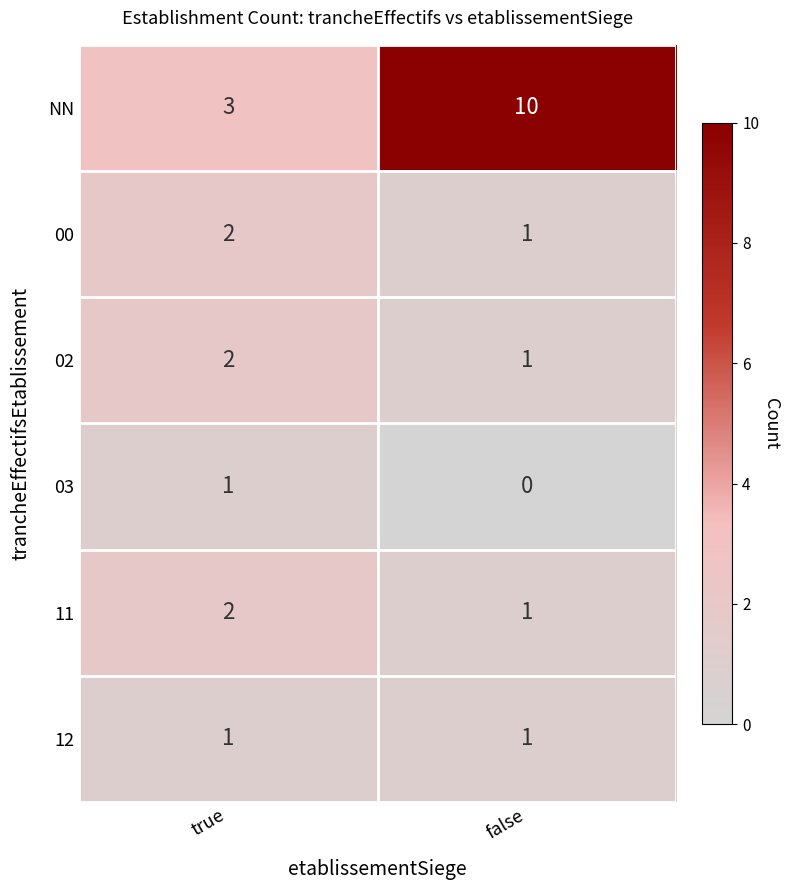

What is the total value across all series at false?

14